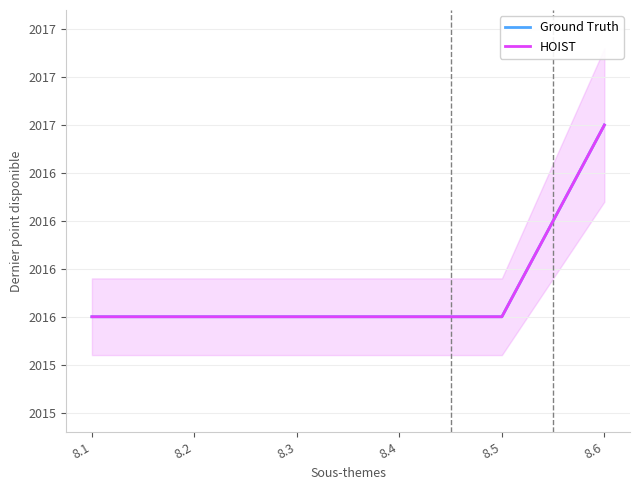

Is it true that HOIST equals 2016 at 8.3?

True